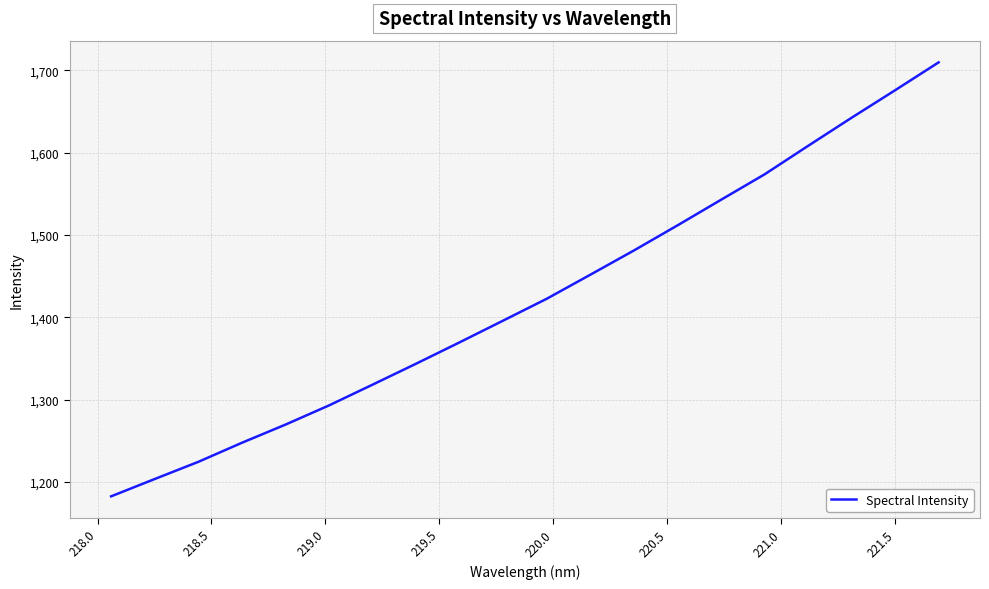

What is the difference between the maximum and minimum values?

527.2